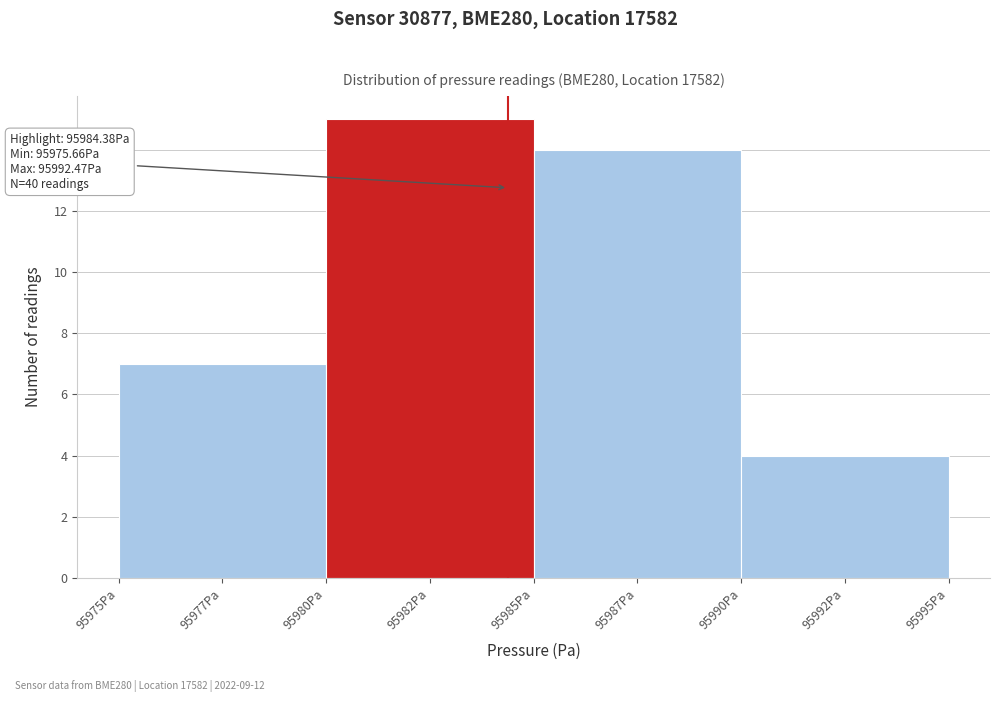

Reading left to right, what are all the values shown in this chart?

95977Pa=7	95982Pa=15	95987Pa=14	95992Pa=4